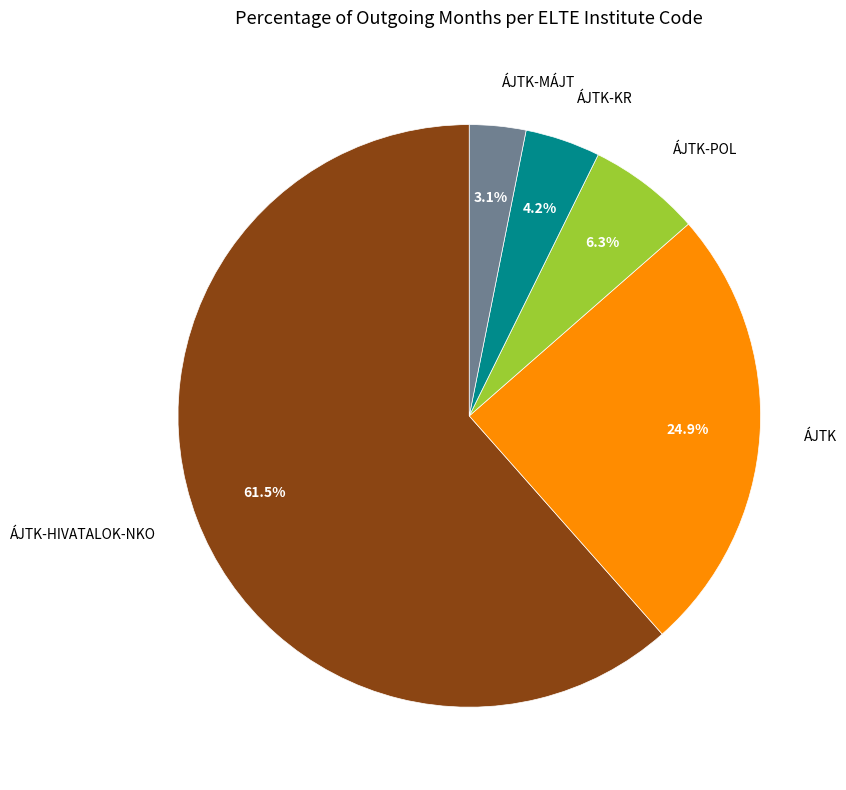

To the nearest percent, what portion does ÁJTK-KR represent?

4%